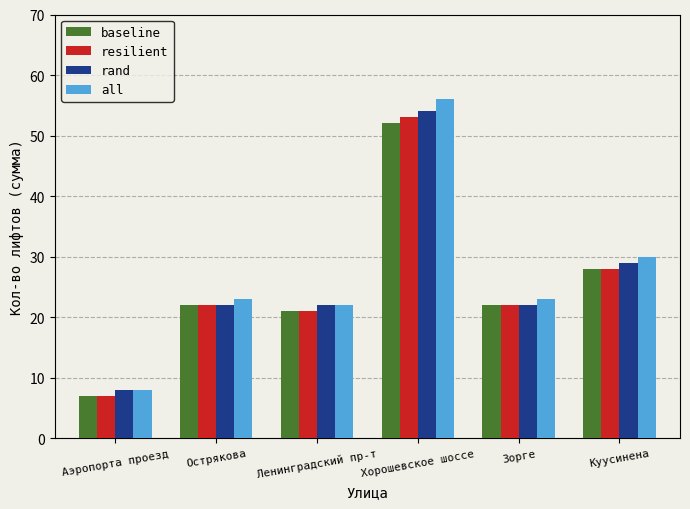

What is the label of the 4th bar from the right?

Ленинградский пр-т